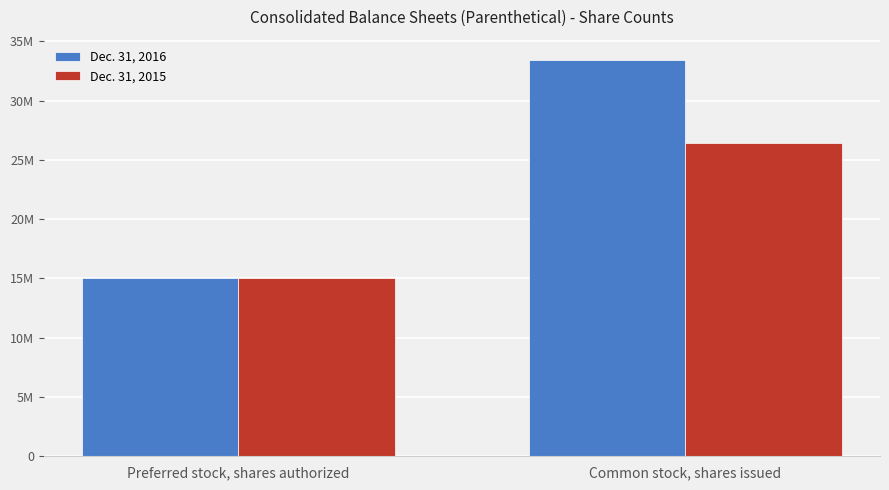

True or false: Dec. 31, 2016 has a value of 33458607 at Common stock, shares issued.

True